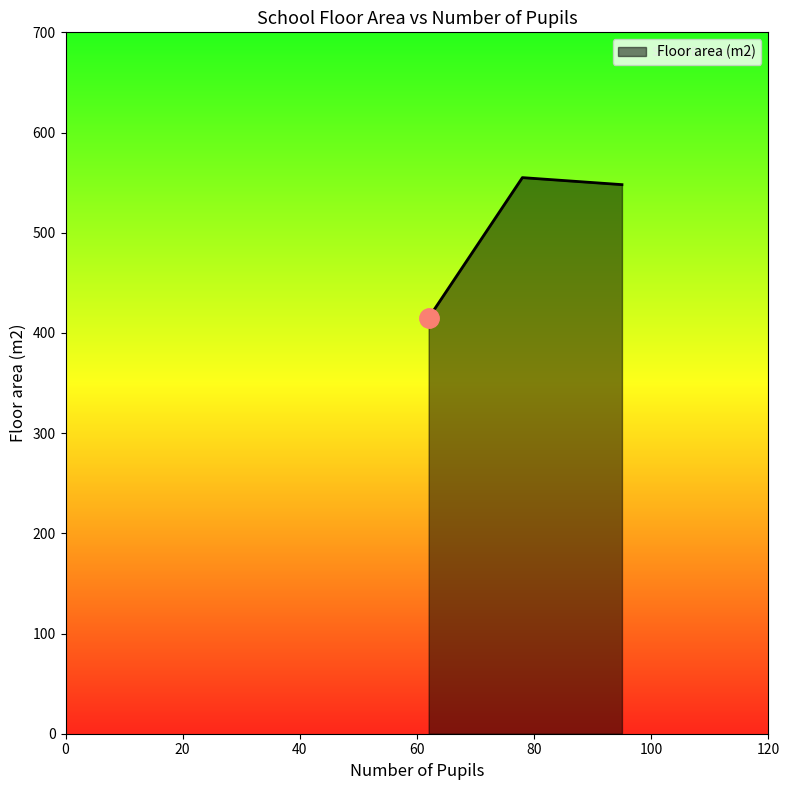

What is the minimum value shown in the chart?

415